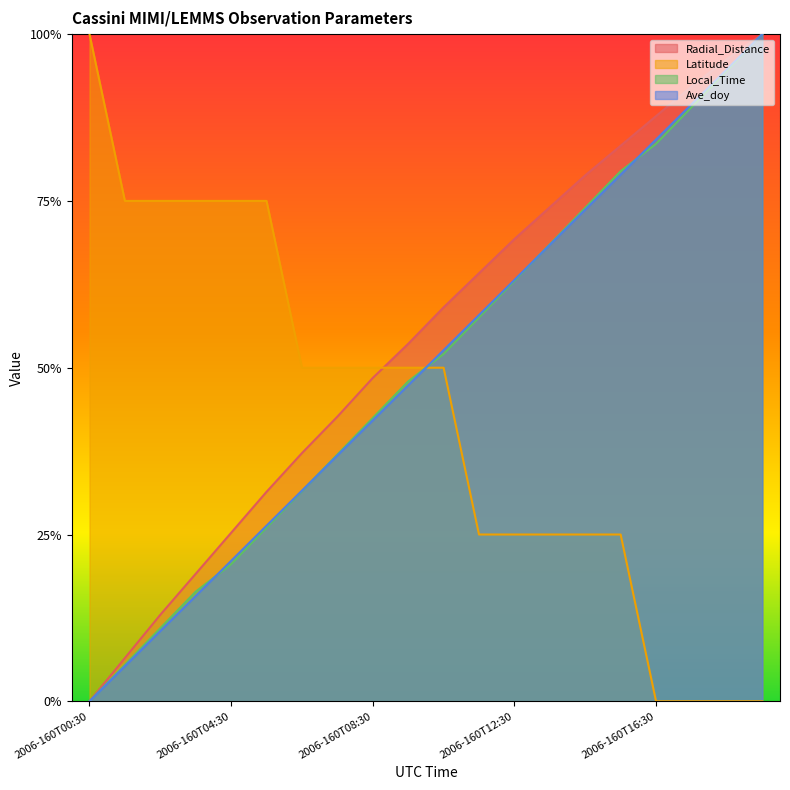

What is the difference between the maximum and minimum values in the Latitude series?

1.0